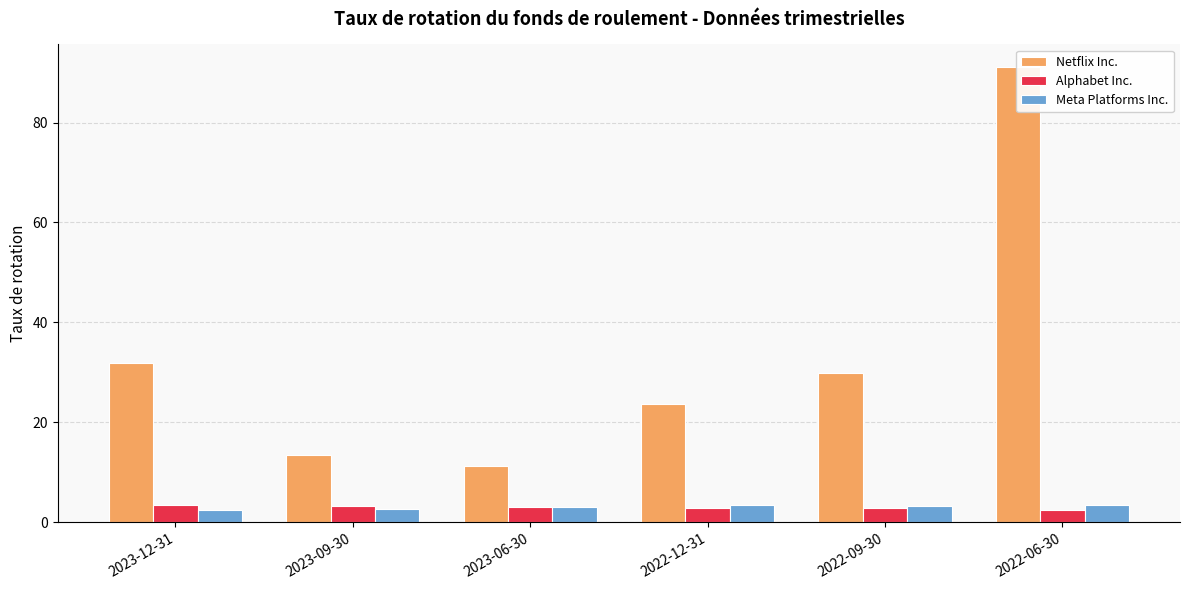

What is the difference between the maximum and minimum values in the Netflix Inc. series?

79.7